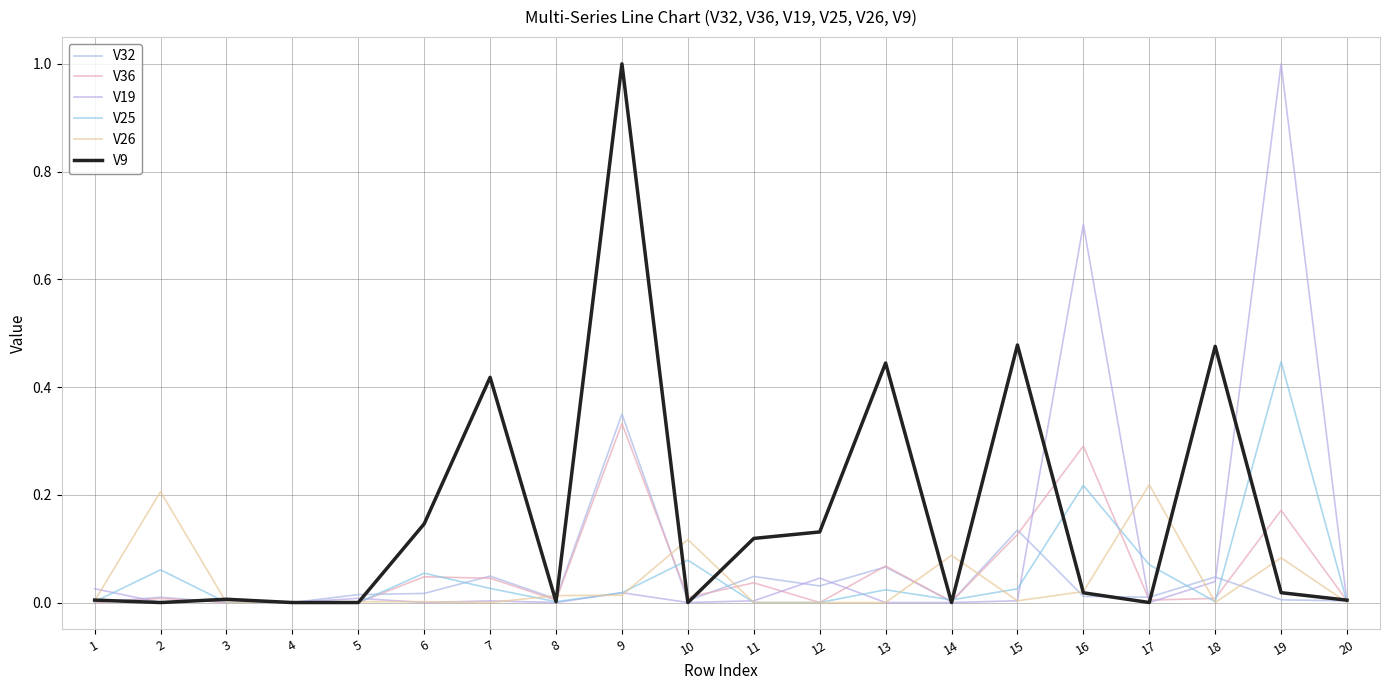

What is the highest value of the V26 series?

0.2